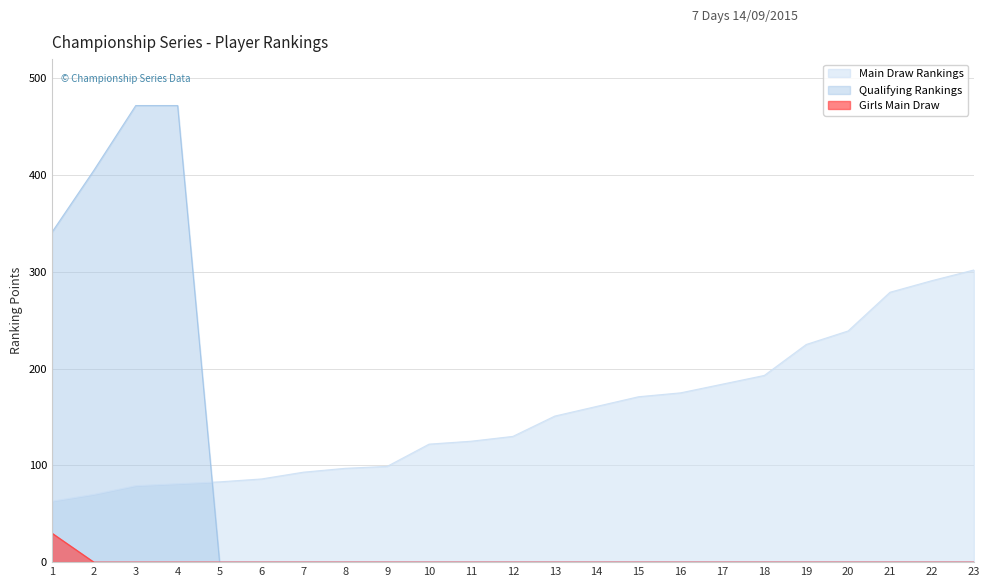

True or false: Qualifying Rankings and Girls Main Draw intersect in this chart.

False